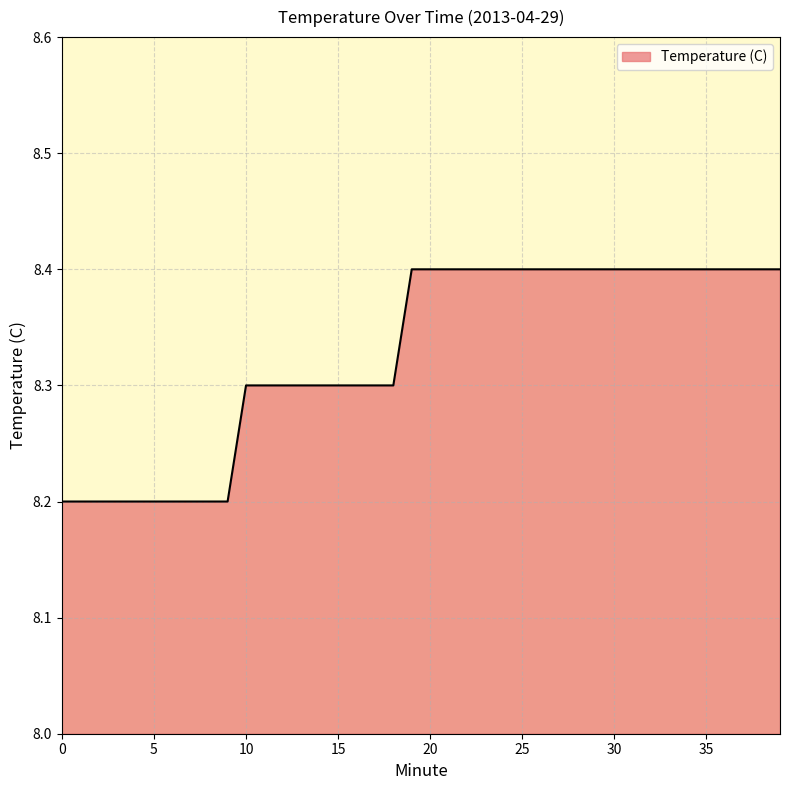

What is the smallest value displayed?

8.2